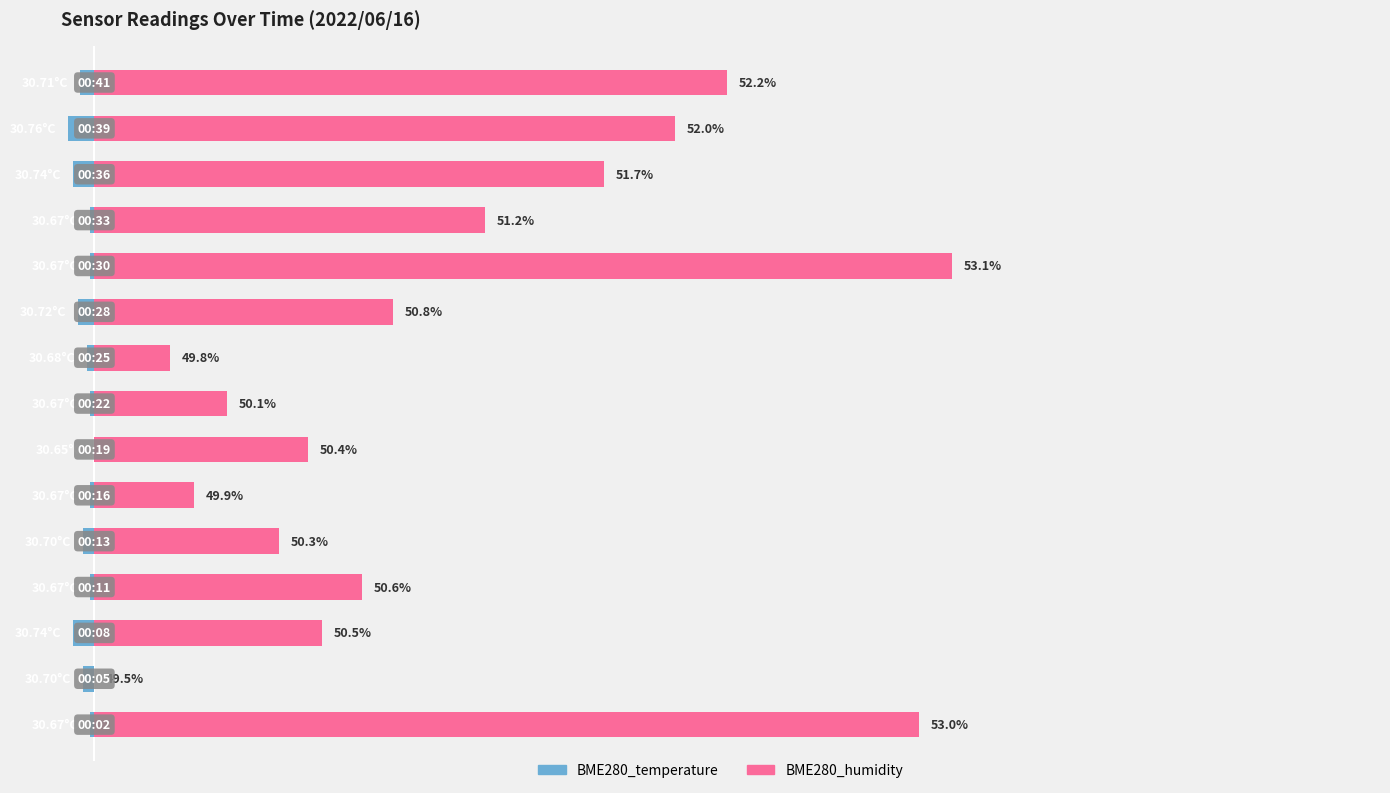

How many groups of bars are there?

15